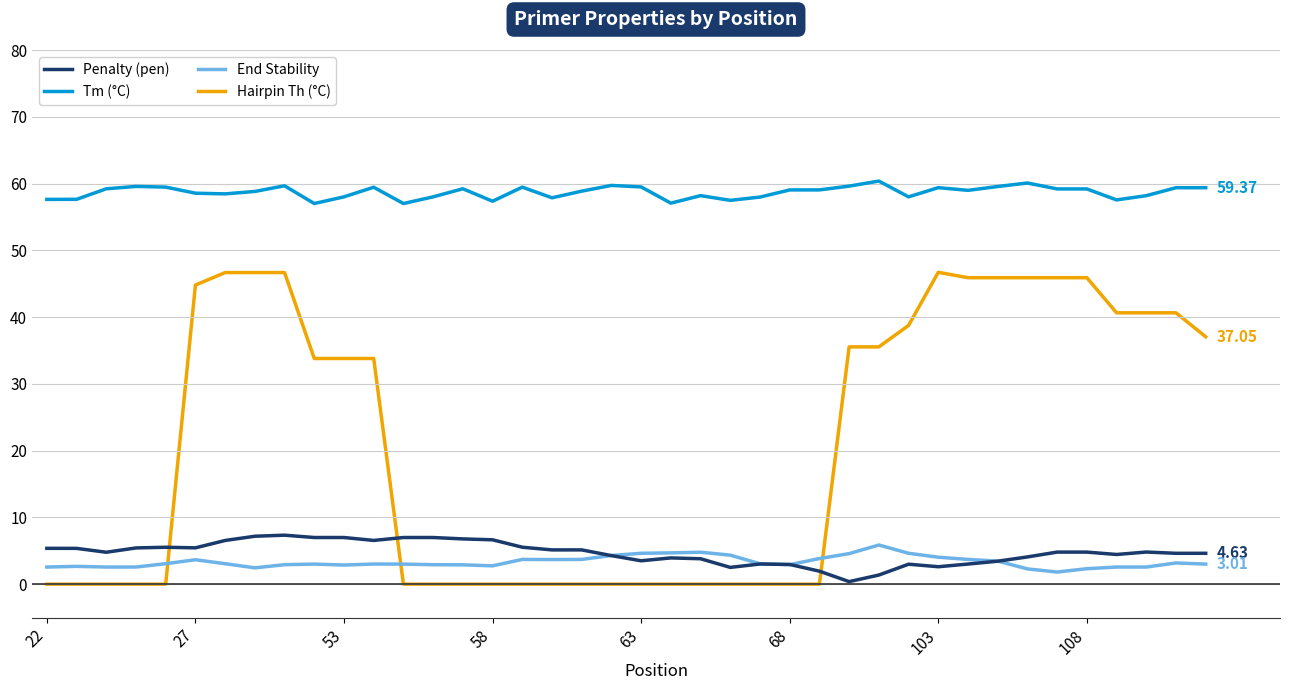

Which series has the widest spread of values?

Hairpin Th (°C)